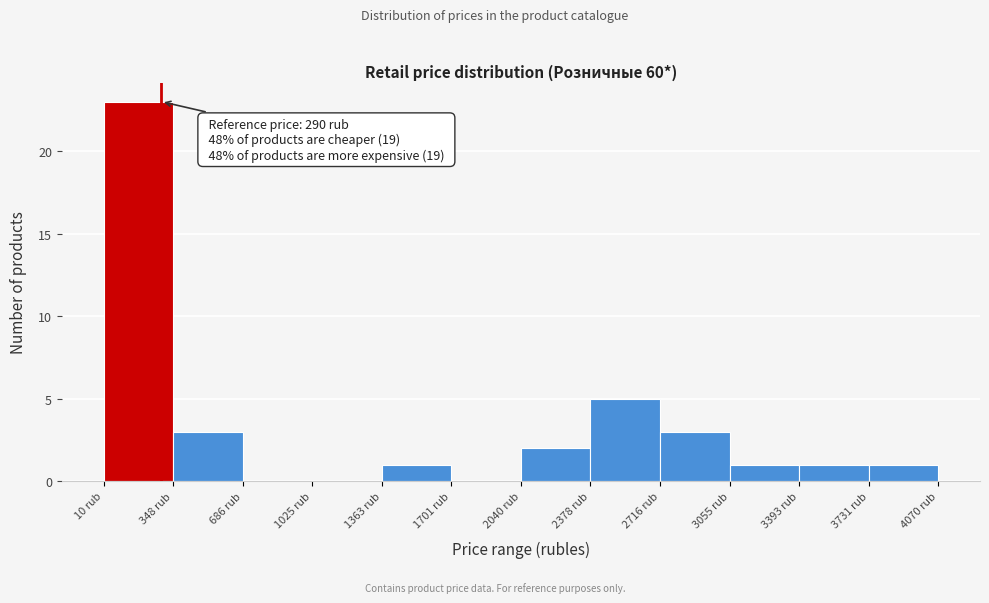

Over which range of the x-axis is the bar tallest?

0 to 350